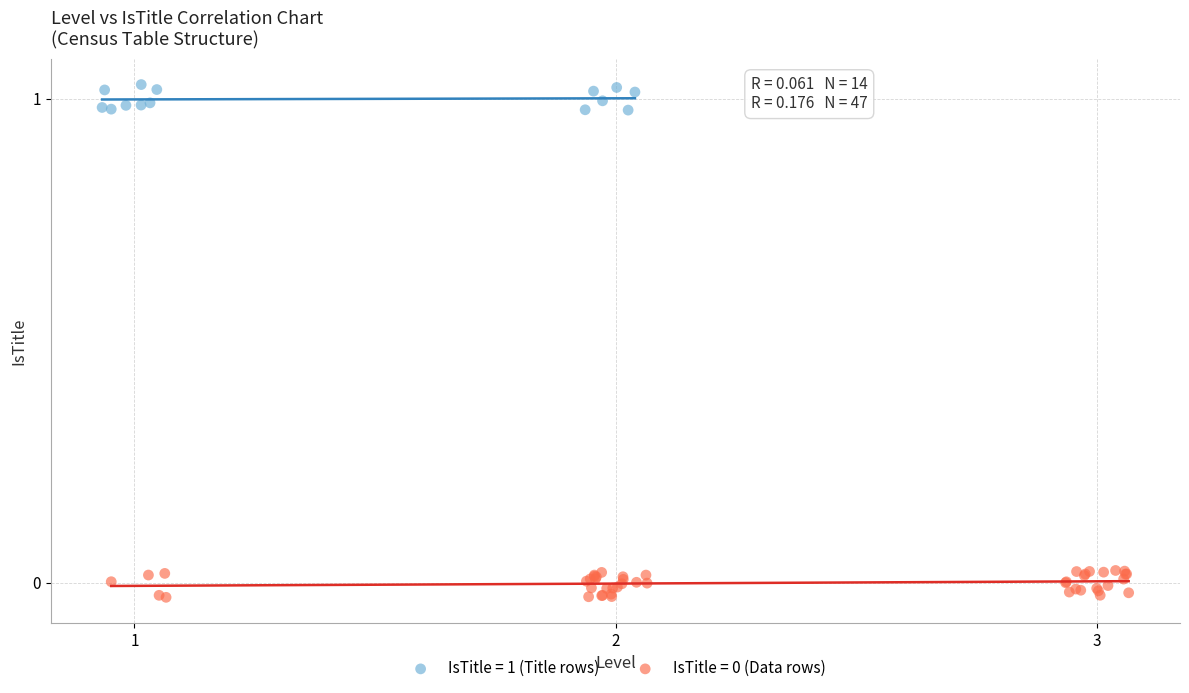

Which series contains the highest Y value?

IsTitle = 1 (Title rows)